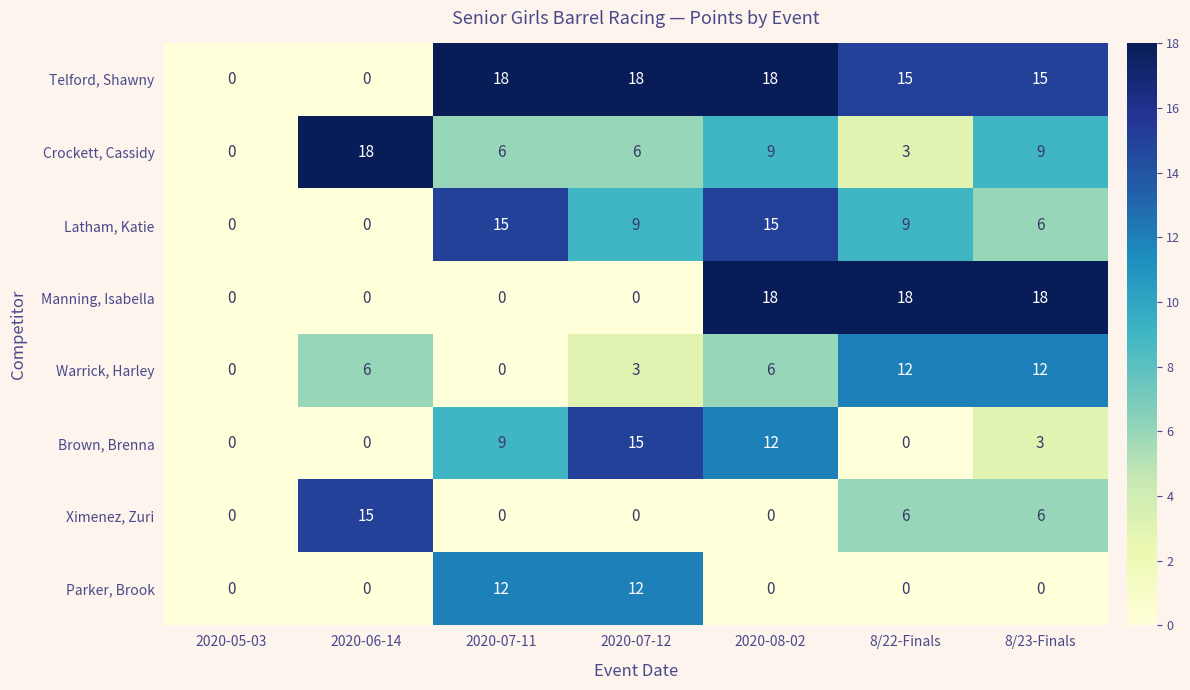

The Warrick, Harley series shows 6 at 2020-07-11. True or false?

False